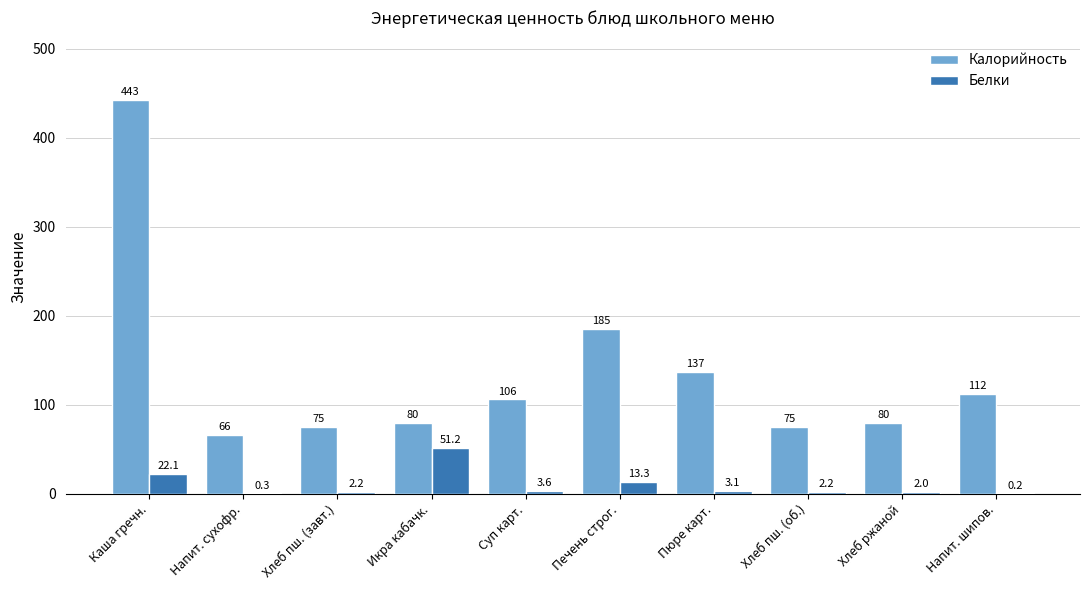

Between Хлеб пш. (завт.) and Суп карт., which series saw the biggest shift?

Калорийность